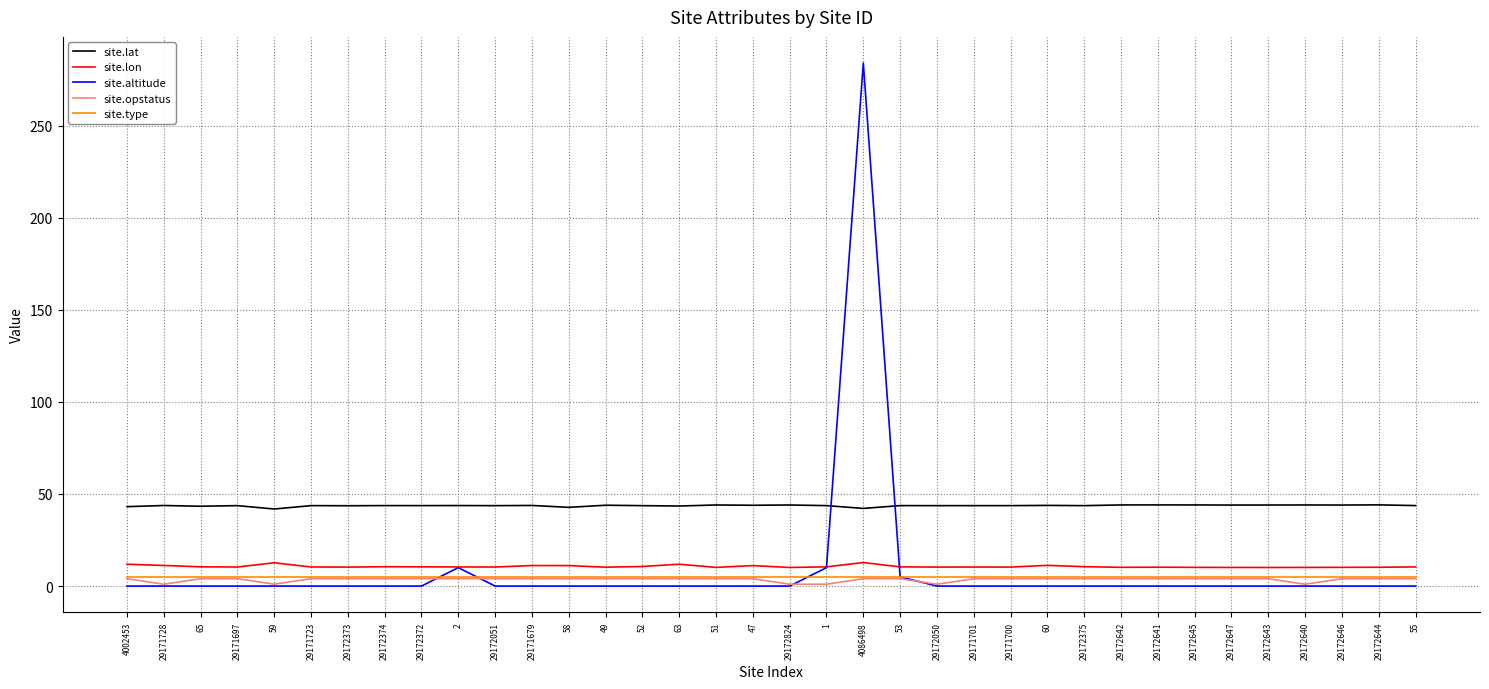

Is the value of site.lat at 29172373 greater than the value of site.lon at 29172642?

Yes